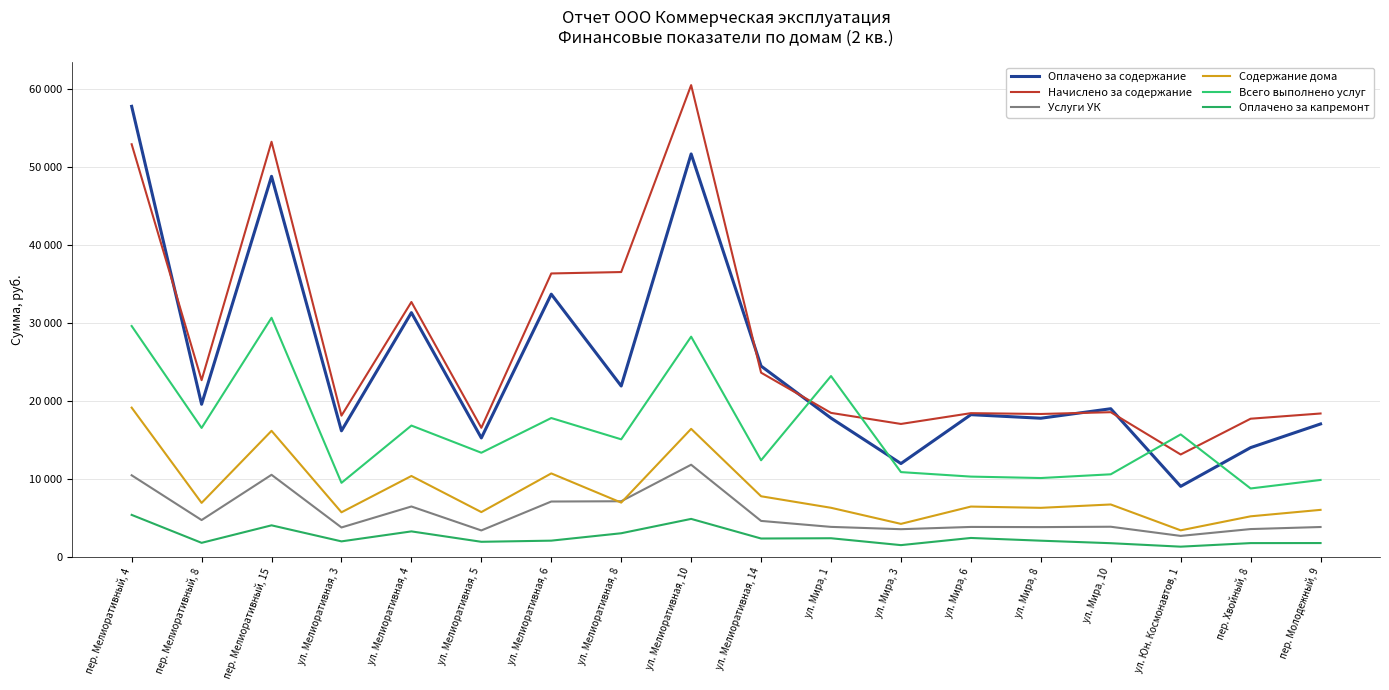

Rank the categories by Оплачено за капремонт value from lowest to highest.

ул. Юн. Космонавтов, 1, ул. Мира, 3, ул. Мира, 10, пер. Хвойный, 8, пер. Молодежный, 9, пер. Мелиоративный, 8, ул. Мелиоративная, 5, ул. Мелиоративная, 3, ул. Мира, 8, ул. Мелиоративная, 6, ул. Мелиоративная, 14, ул. Мира, 1, ул. Мира, 6, ул. Мелиоративная, 8, ул. Мелиоративная, 4, пер. Мелиоративный, 15, ул. Мелиоративная, 10, пер. Мелиоративный, 4